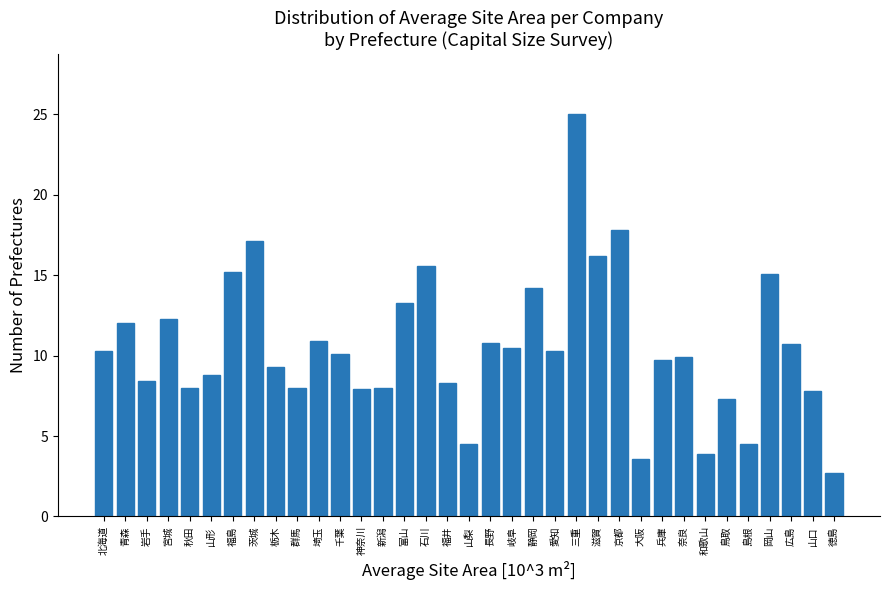

What is the average value?

10.5